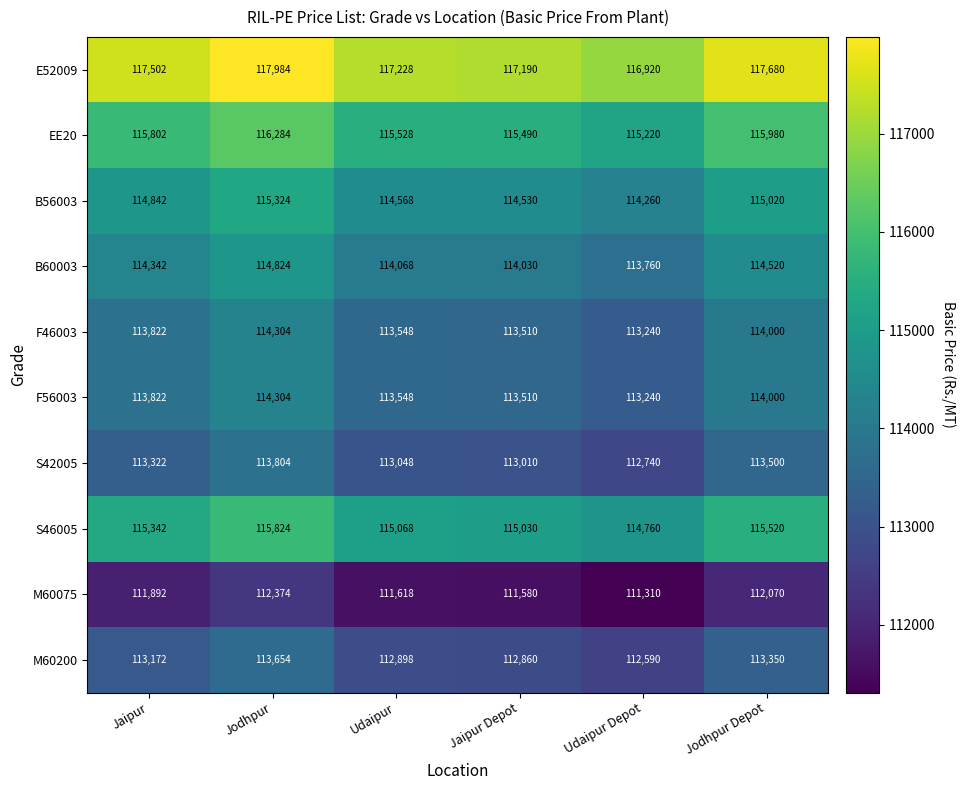

At which category is the sum across all series the highest?

Jodhpur